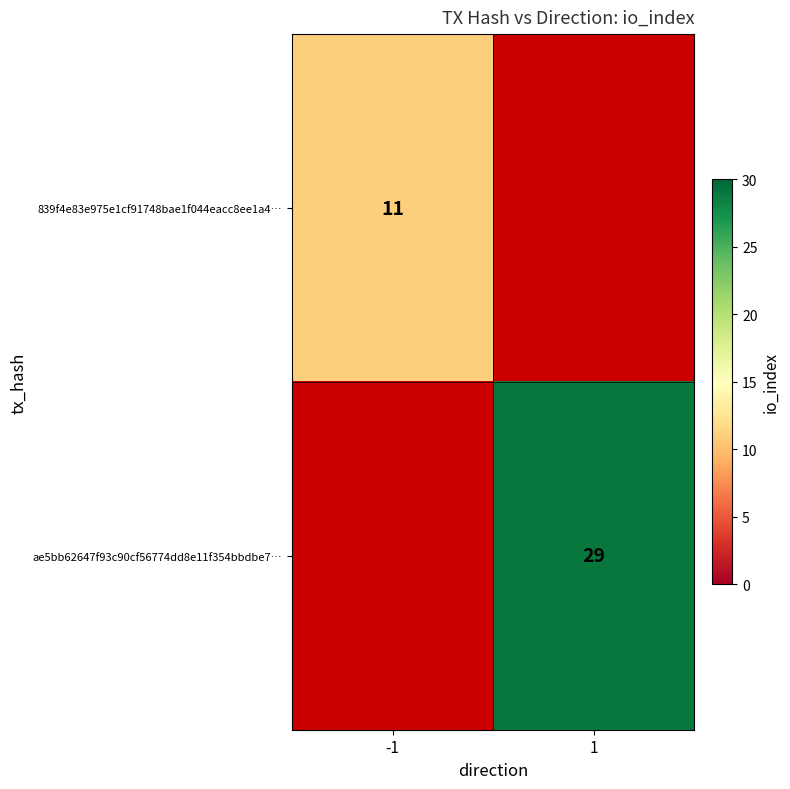

The 839f4e83e975e1cf91748bae1f044eacc8ee1a4… series shows 11 at -1. True or false?

True